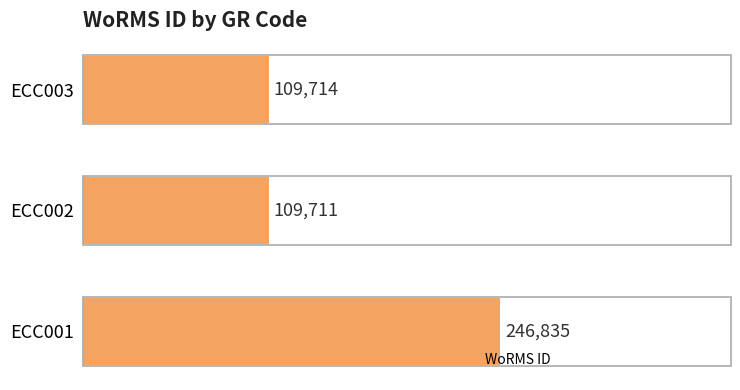

How many values are below 109714?

1